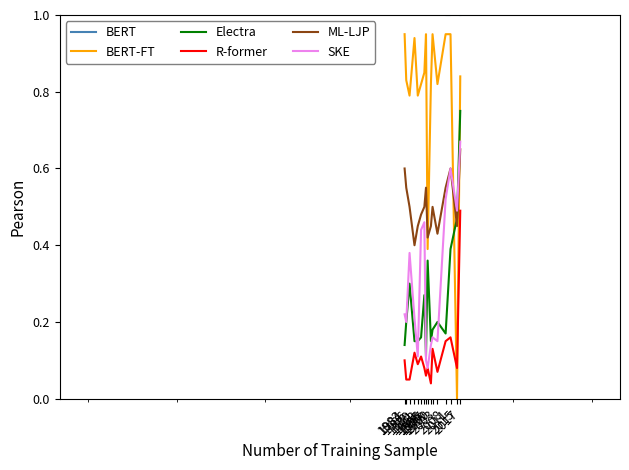

Which series has the largest total across all categories?

BERT